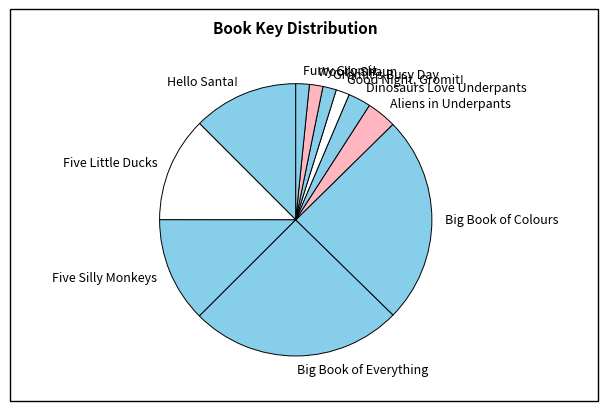

Is the sum of Hello Santa! and Good Night, Gromit! greater than half?

No